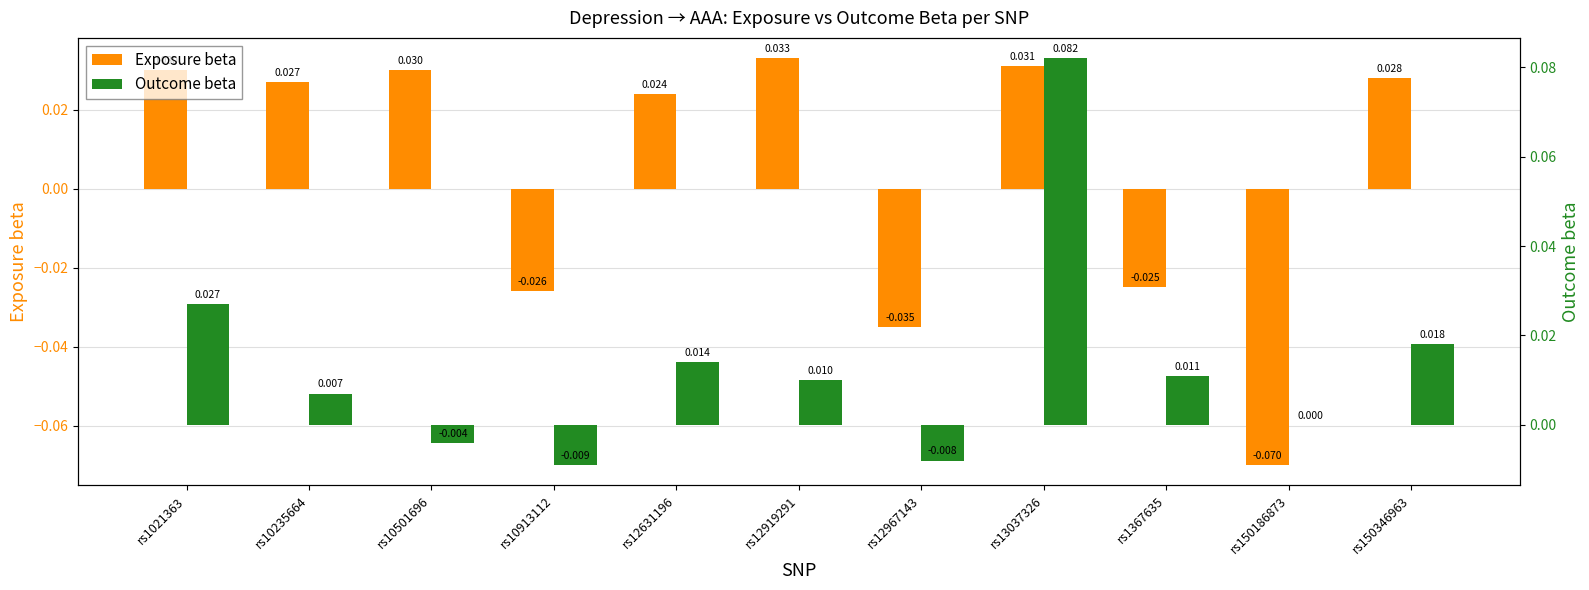

What is the difference between the maximum and minimum values in the Outcome beta series?

0.1